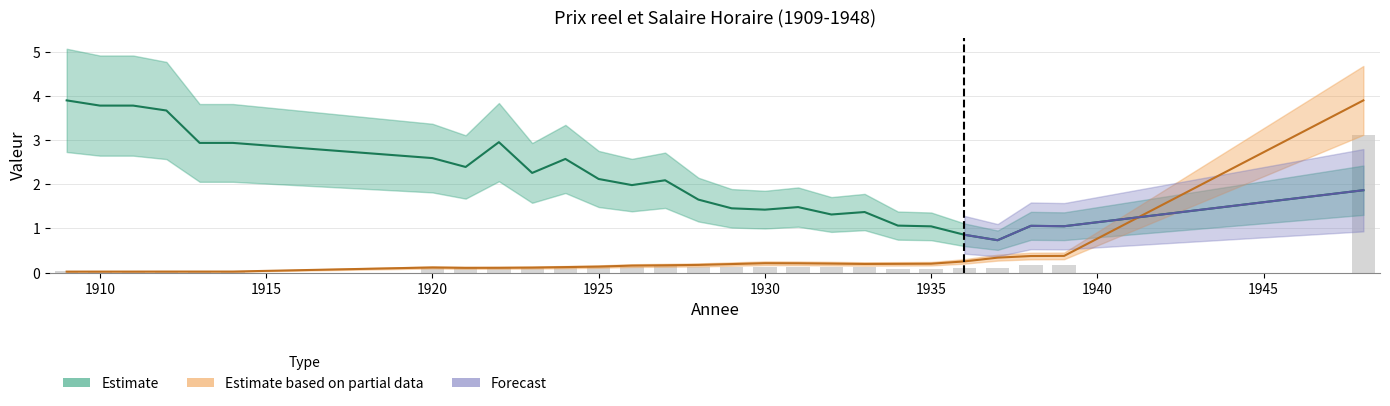

Where is Salaire Horaire nearest to the value 1?

1939